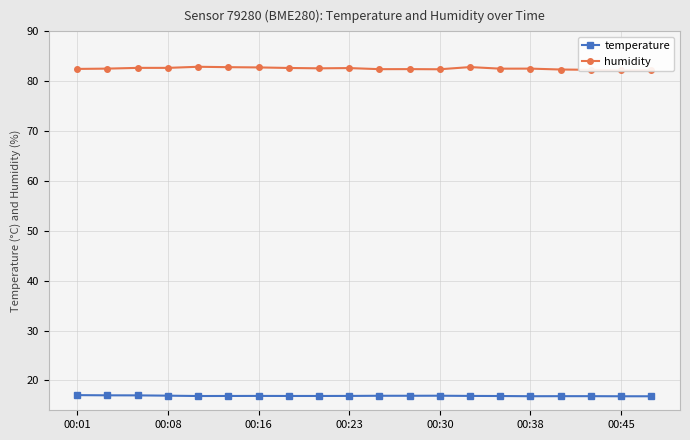

What is the average value of the humidity series?

82.5